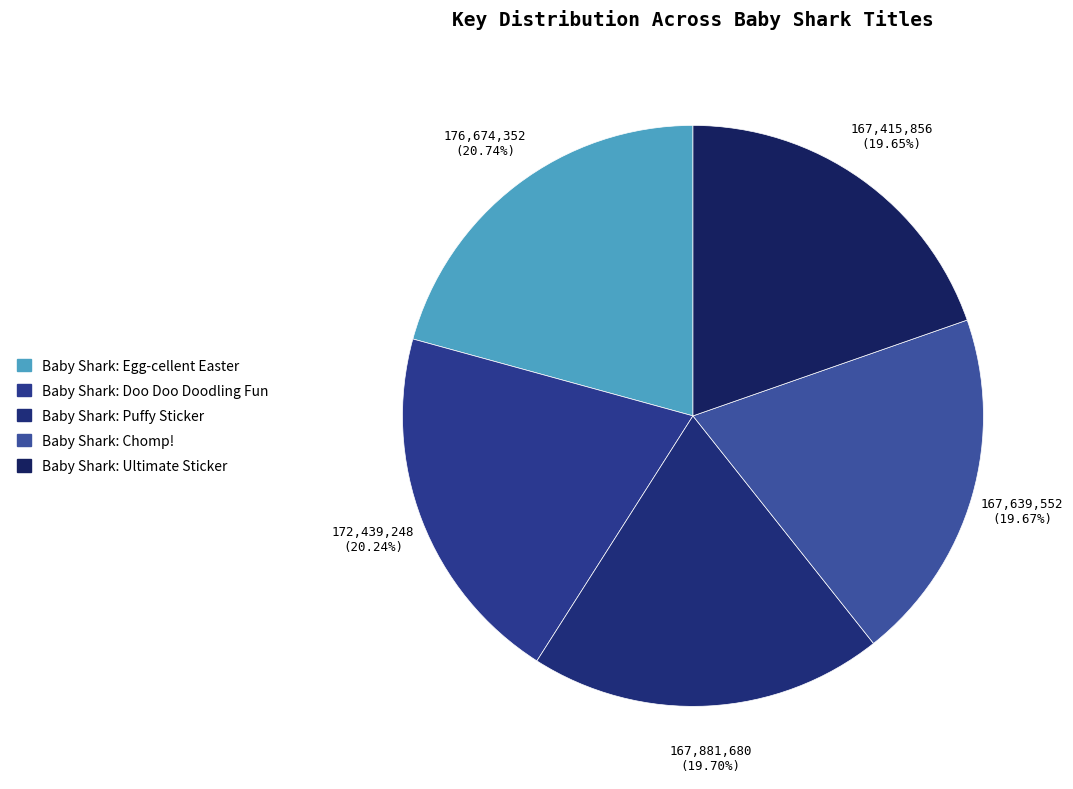

Count the number of slices in the pie.

5